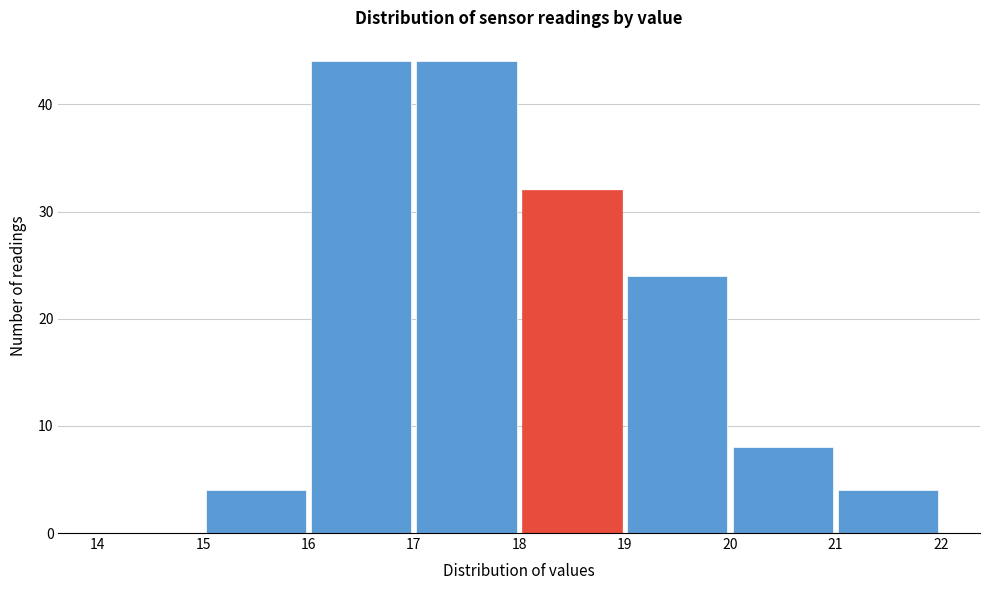

How tall is the bar that spans 16 to 17 on the x-axis? The values are not printed on the chart, so give them approximately, as read against the axis.

44